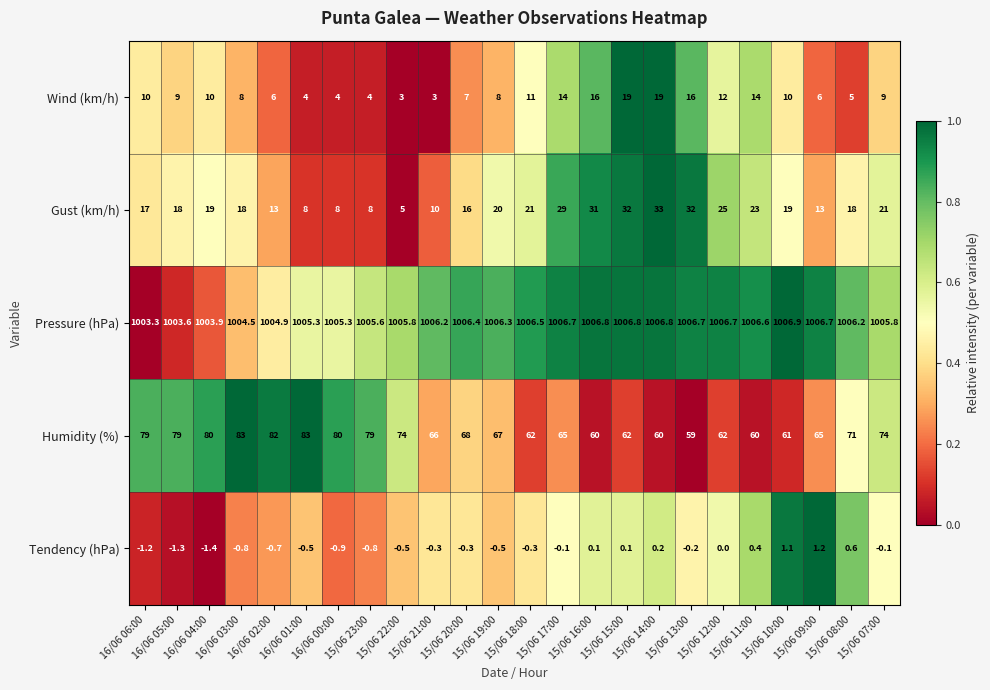

Which series has the largest range (max minus min)?

Gust (km/h)